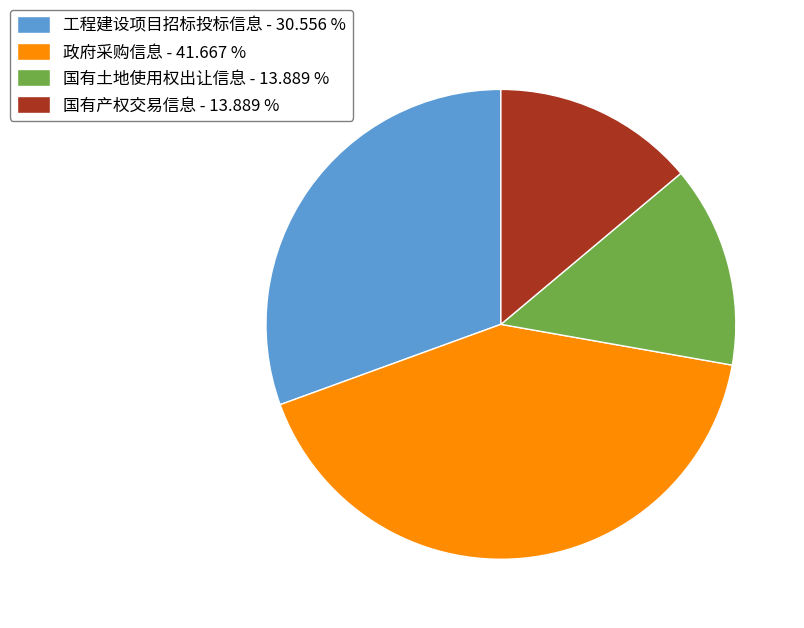

Count the number of slices in the pie.

4